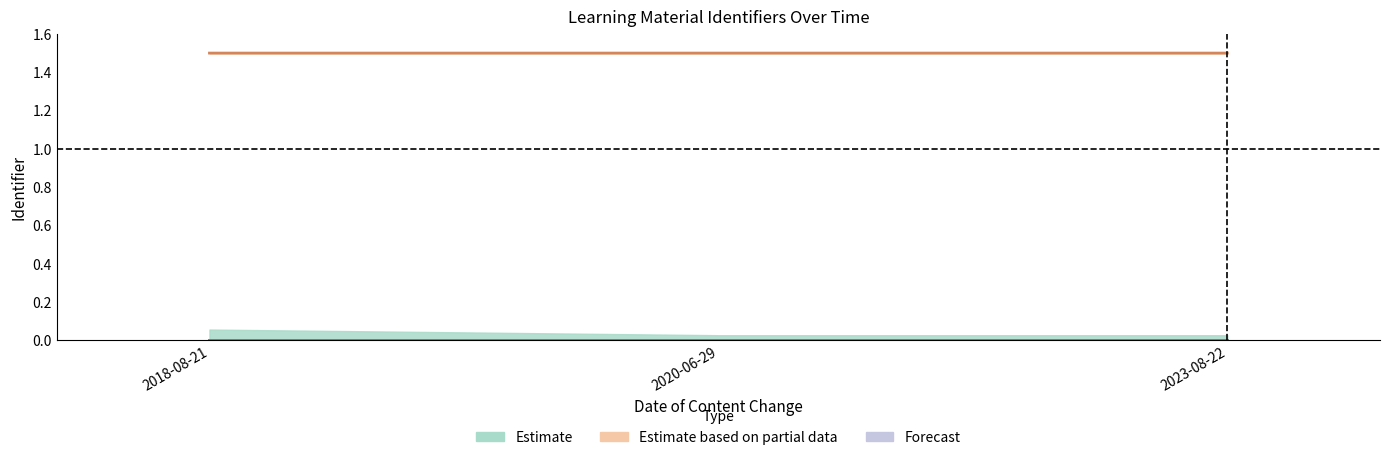

At which label does Forecast reach its peak?

2023-08-22